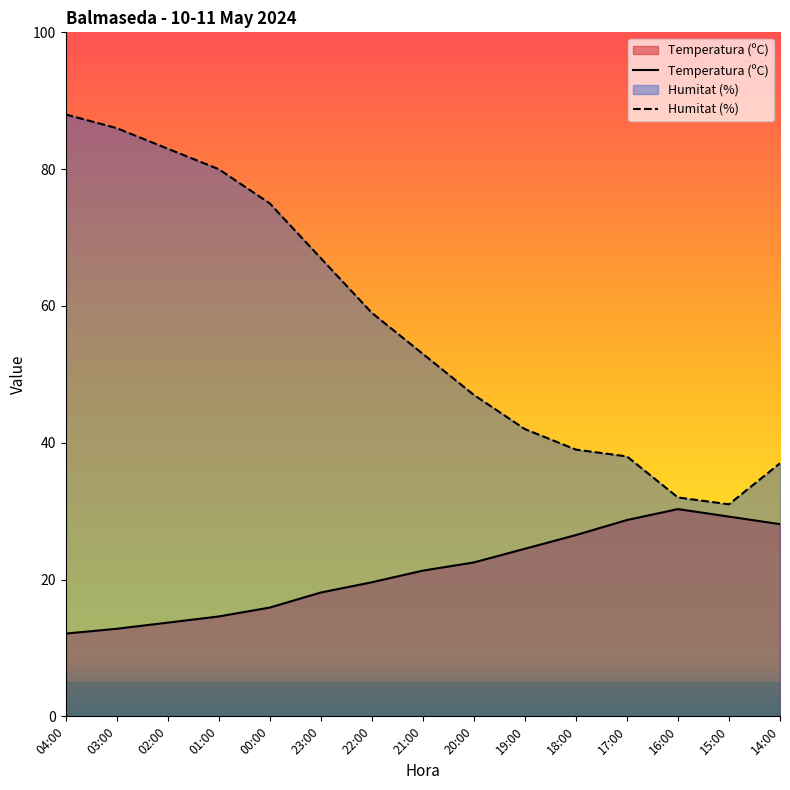

What is the spread (max minus min) of values at 18:00?

12.5